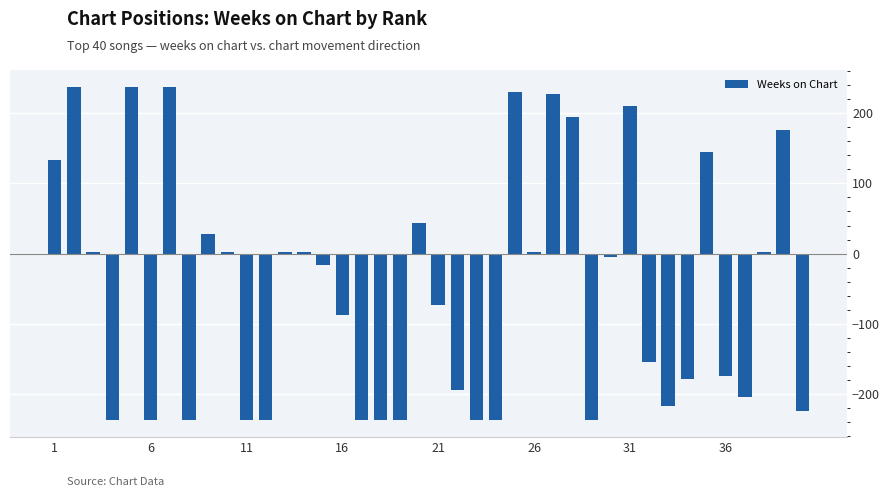

What is the sum of all values?

-2029